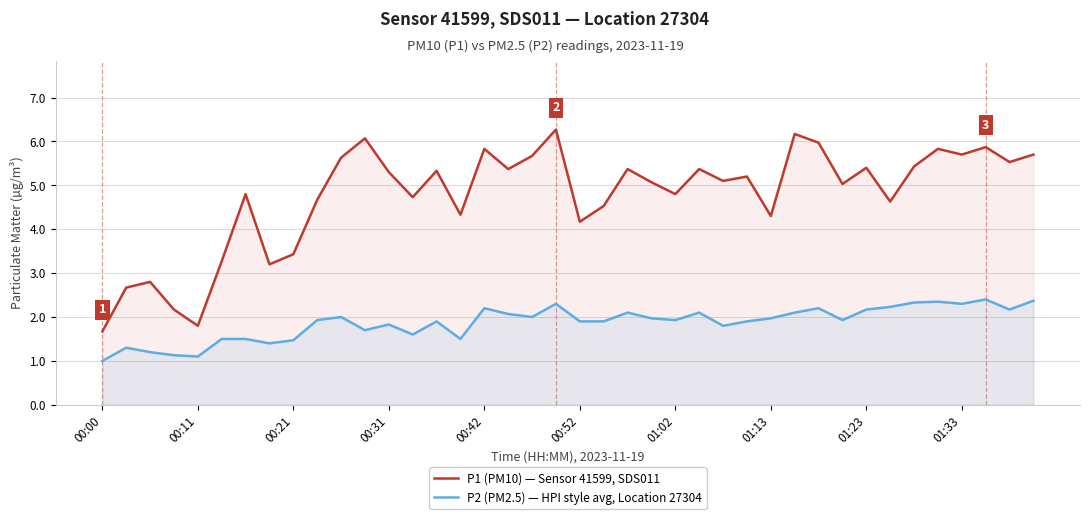

What is the total value across all series at 25?

7.5